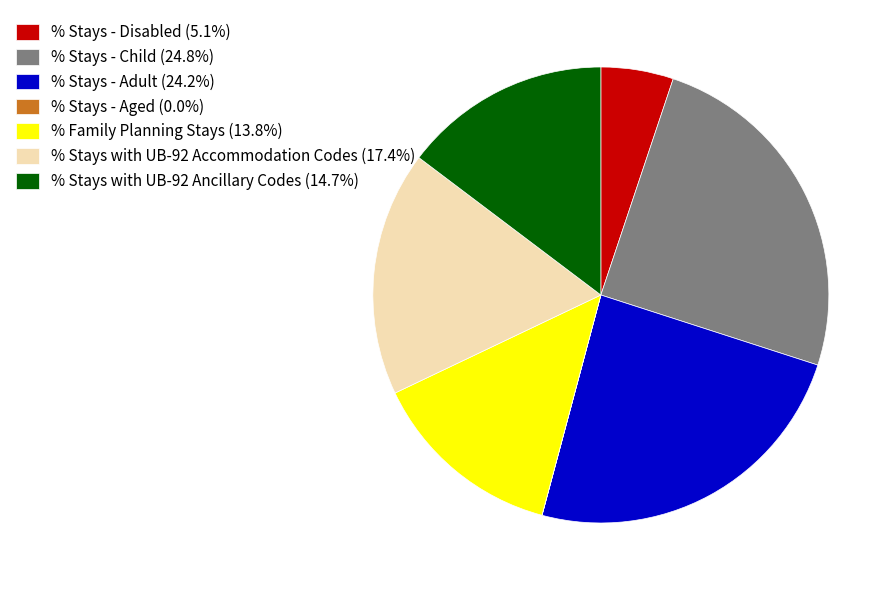

Is it true that % Stays - Adult is 24% of the pie?

True